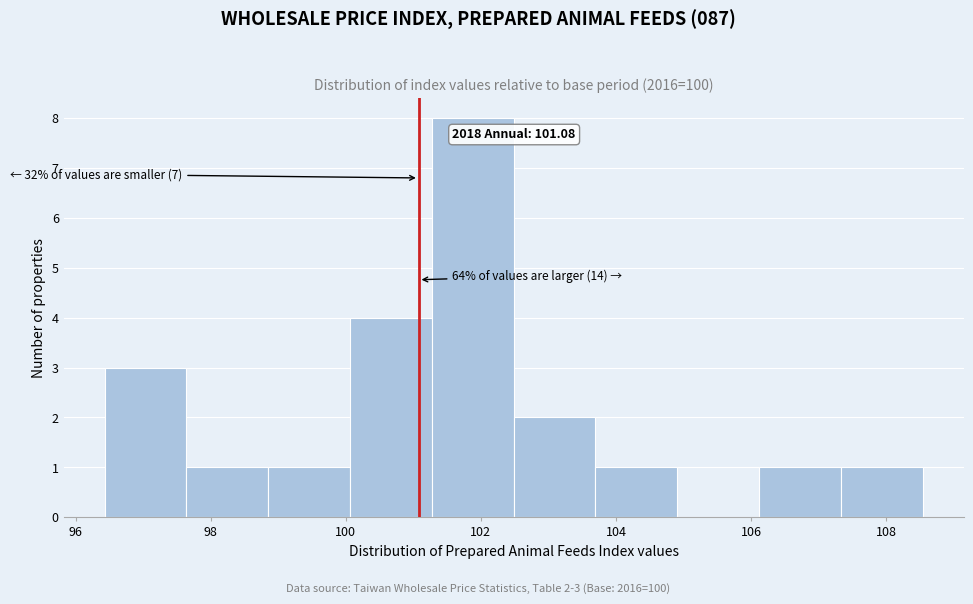

Over which range of the x-axis is the bar tallest?

101.2 to 102.4